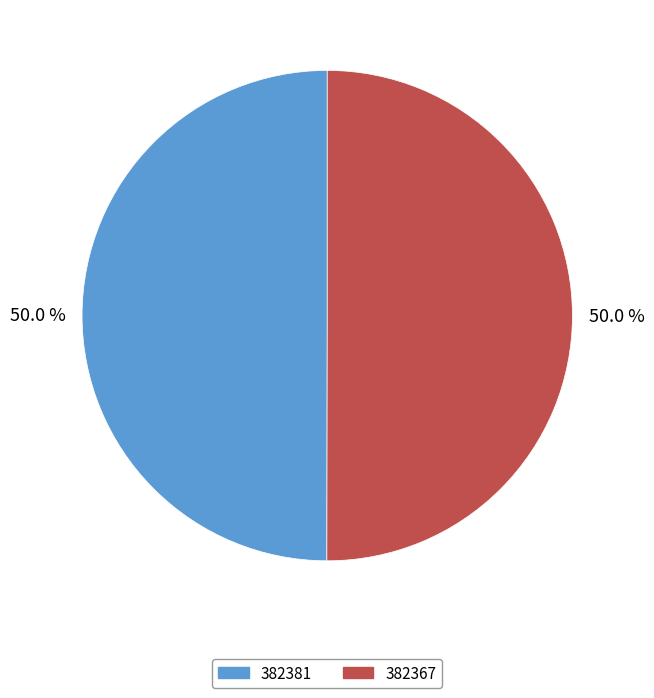

How many segments does this pie chart have?

2